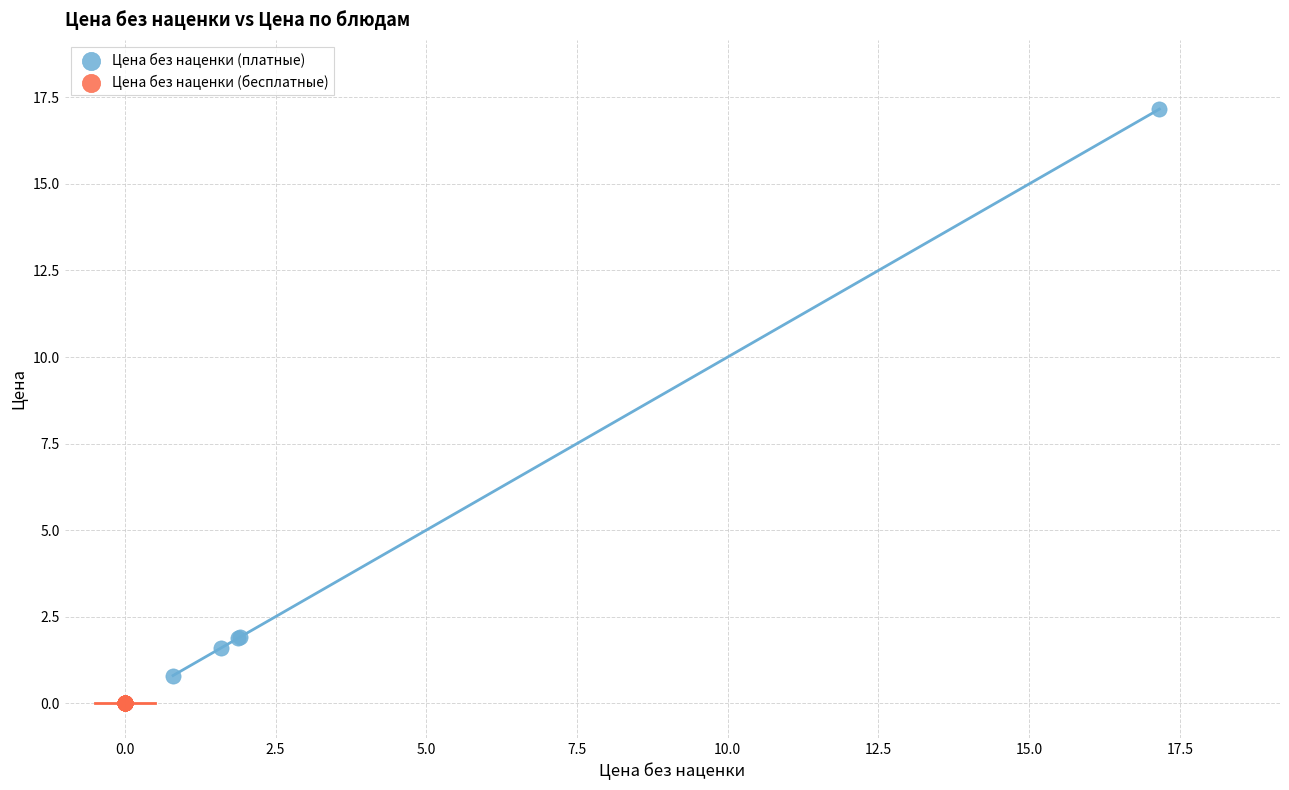

Which series contains the highest Y value?

Цена без наценки (платные)